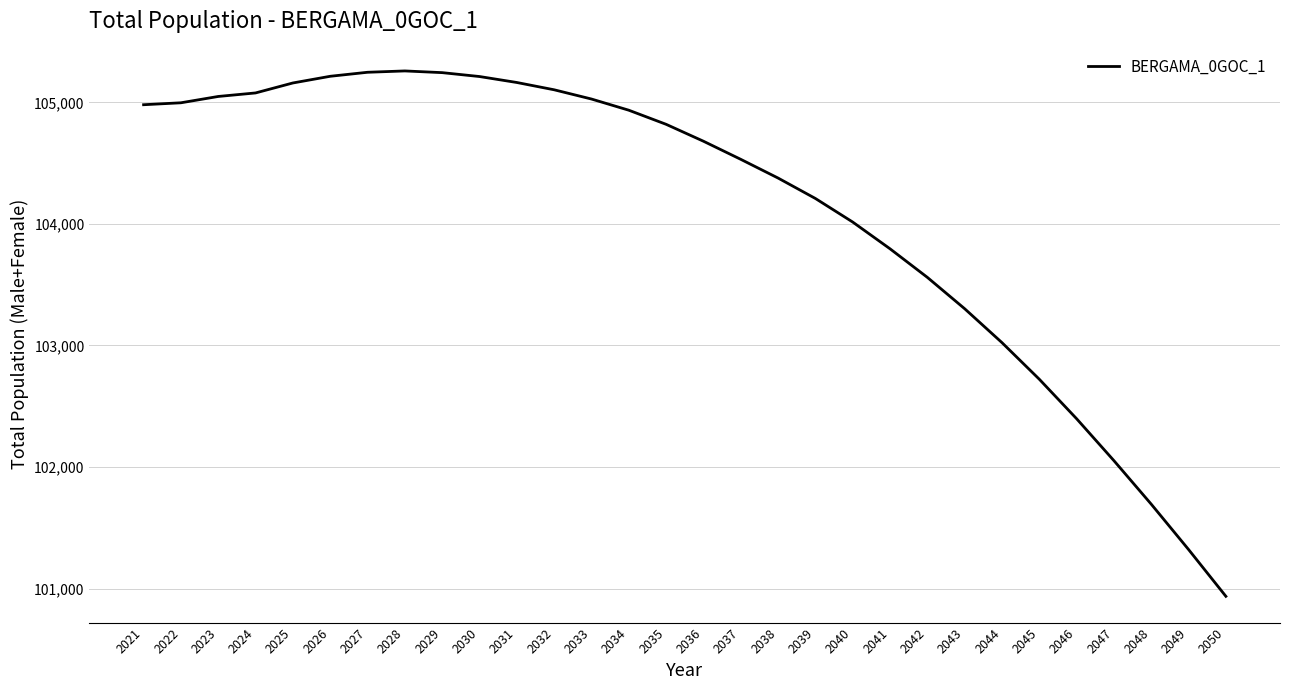

What is the difference between the values at 2032 and 2048?

3409